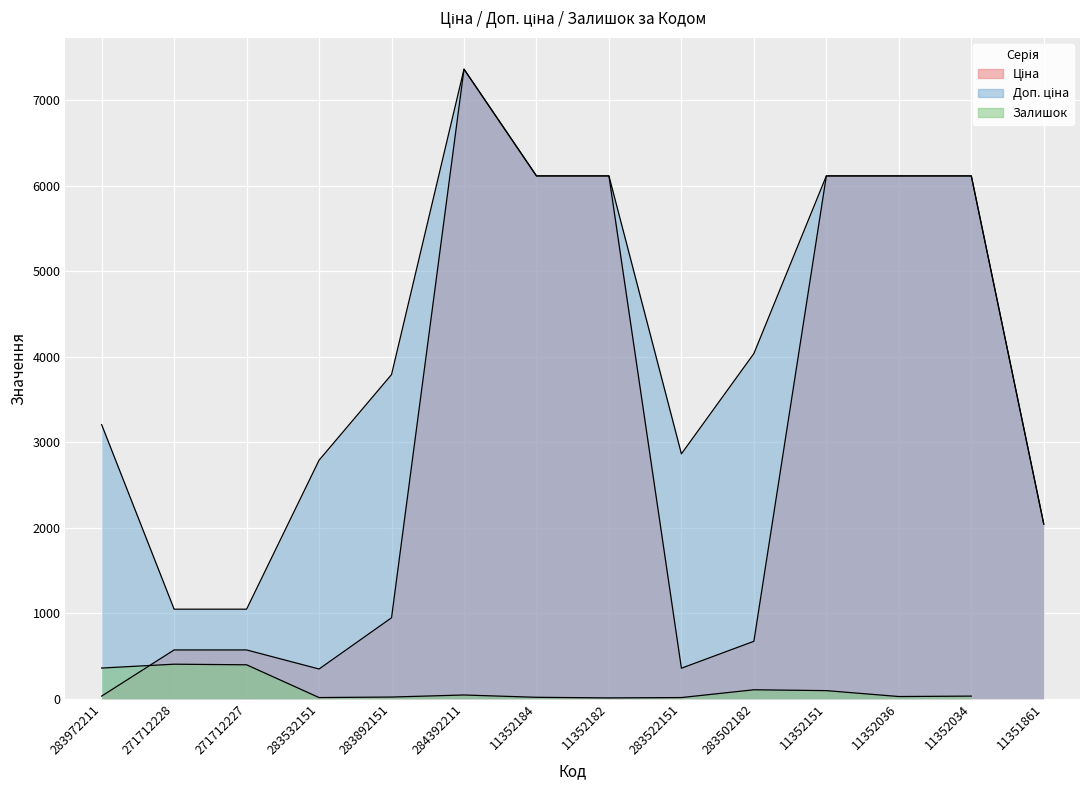

What is the total value across all series at 284392211?

14720.4